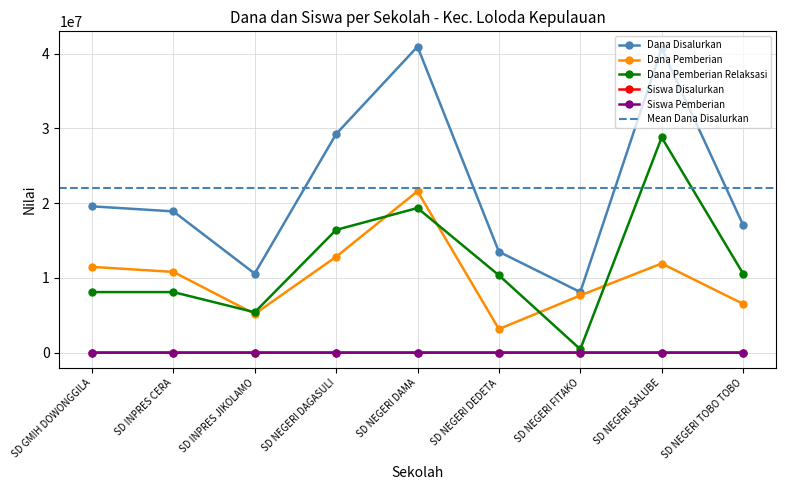

How many lines are shown in the chart?

5